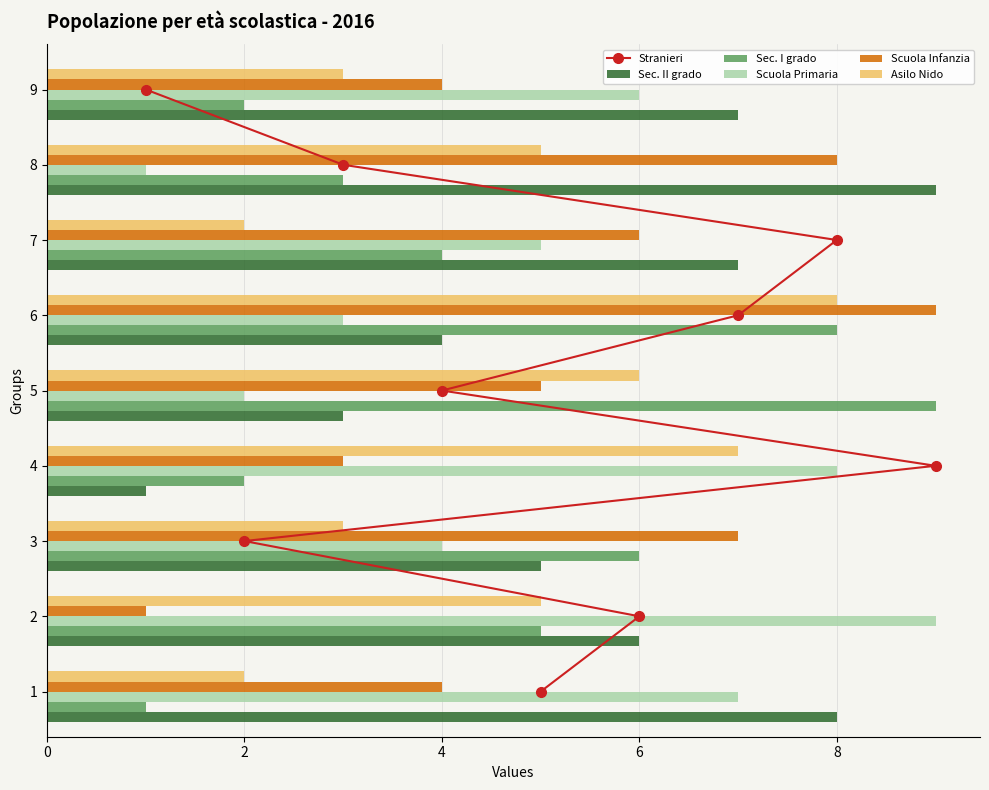

Reading right to left, what are all the values shown in this chart?

Stranieri: 8	7	6	5	4	3	2	1	0
Sec. II grado: 7	9	7	4	3	1	5	6	8
Sec. I grado: 2	3	4	8	9	2	6	5	1
Scuola Primaria: 6	1	5	3	2	8	4	9	7
Scuola Infanzia: 4	8	6	9	5	3	7	1	4
Asilo Nido: 3	5	2	8	6	7	3	5	2